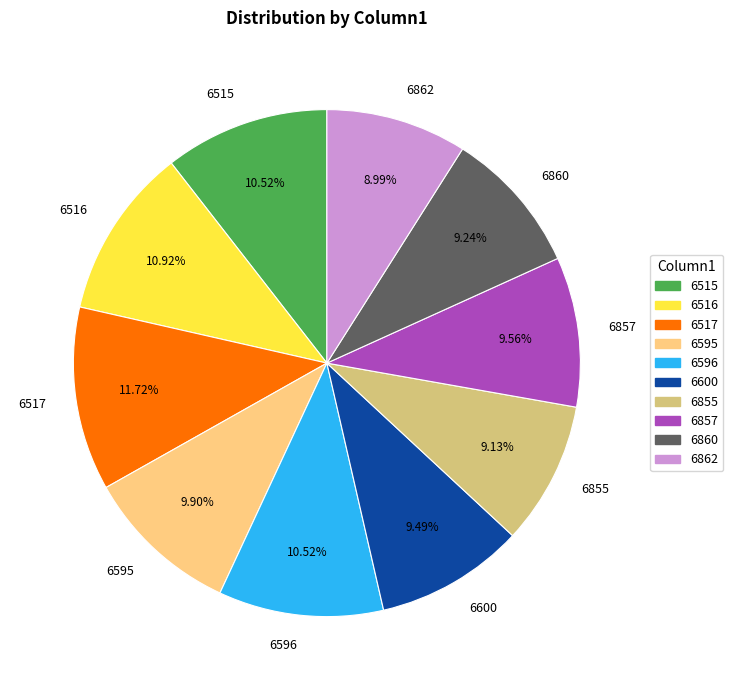

Count the number of slices in the pie.

10